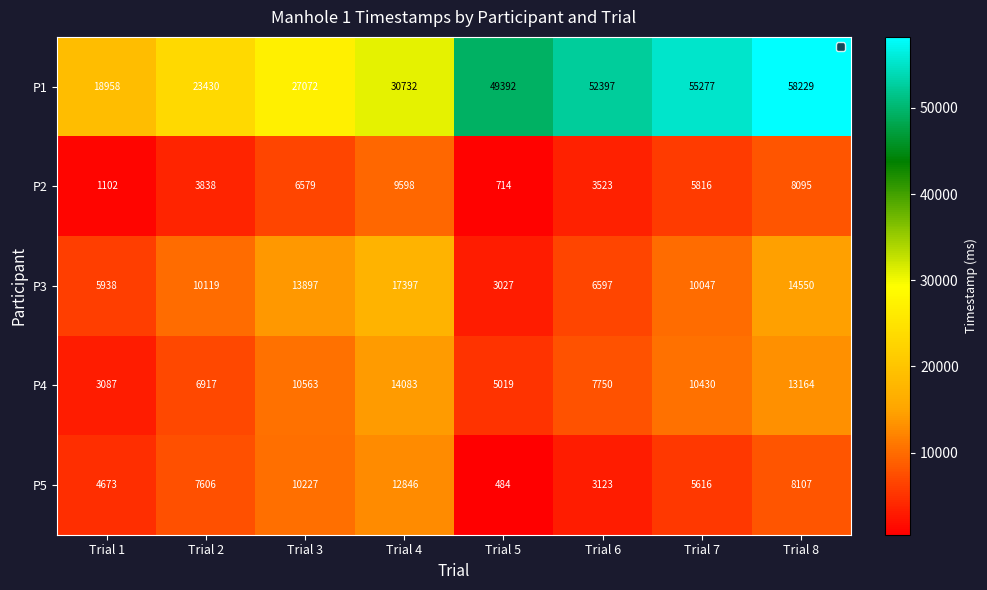

Rank the categories by P5 value from highest to lowest.

Trial 4, Trial 3, Trial 8, Trial 2, Trial 7, Trial 1, Trial 6, Trial 5